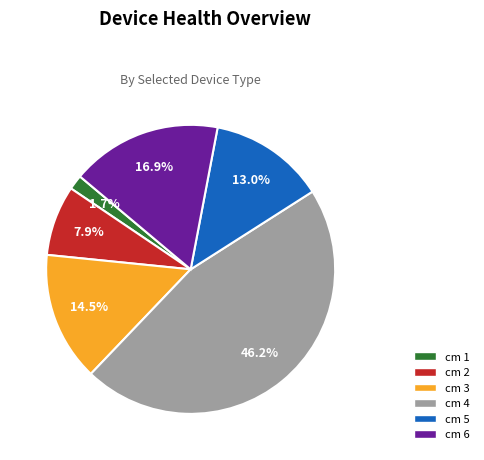

Is there a majority slice in this chart?

No